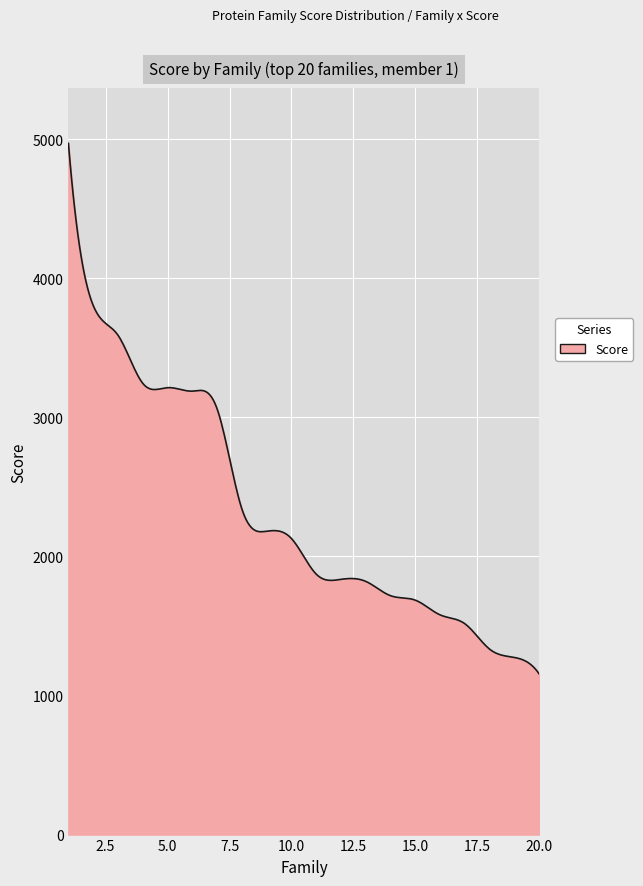

What is the maximum value shown in the chart?

4969.0